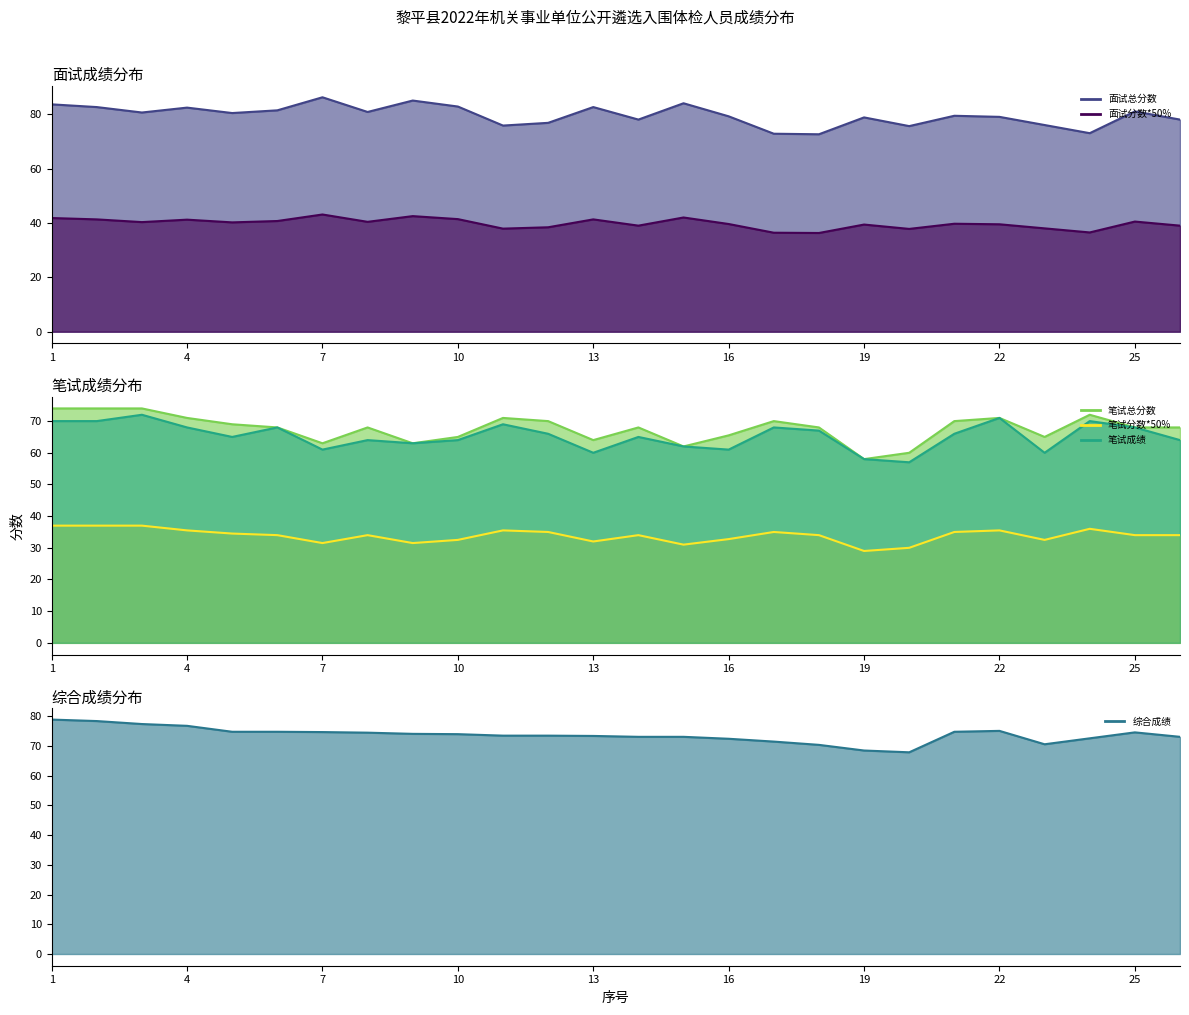

True or false: 面试总分数 and 笔试总分数 intersect in this chart.

False